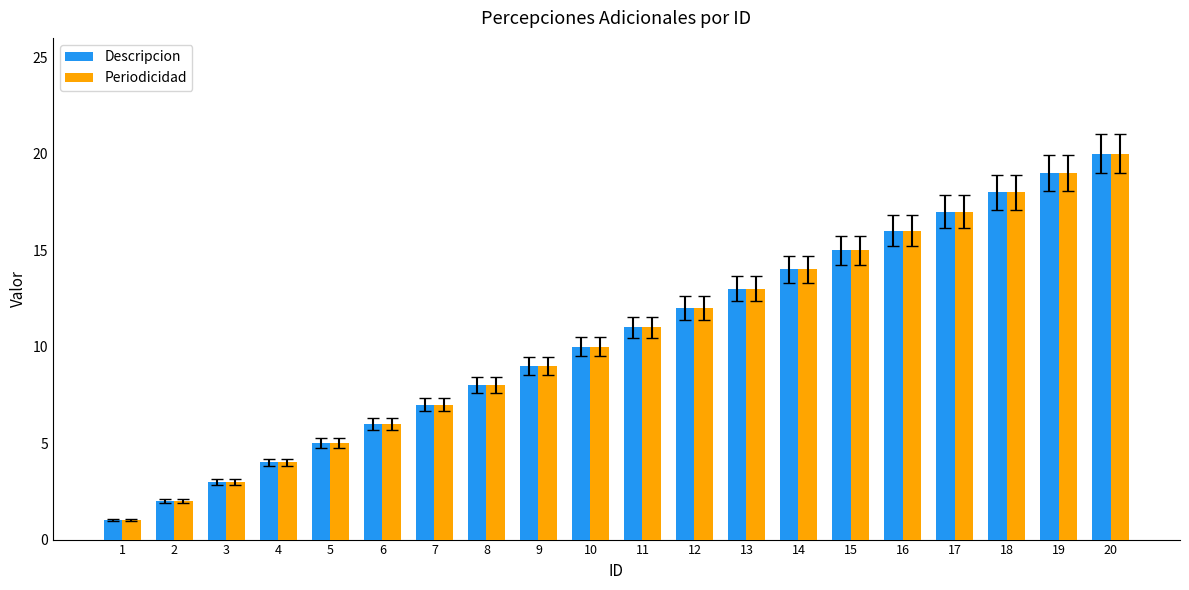

What is the maximum value for Descripcion?

20